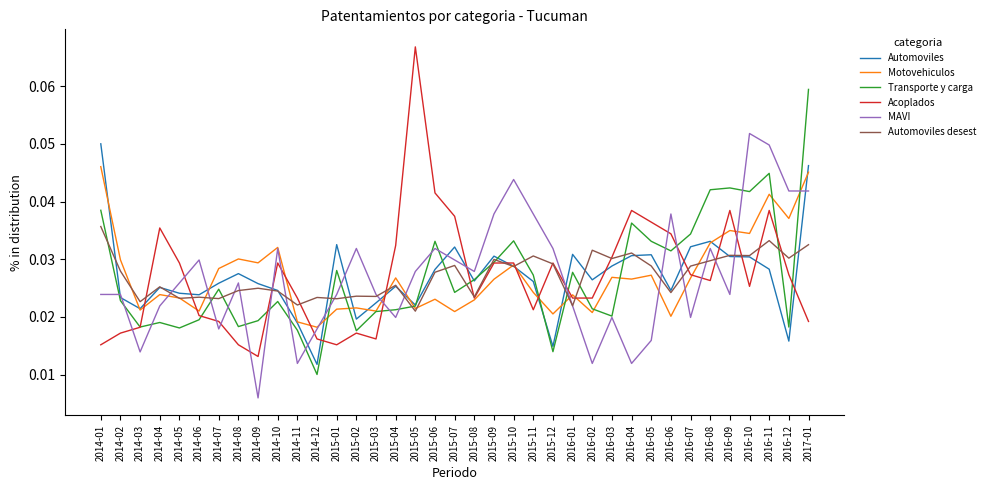

What are all the series names shown in the legend?

Automoviles, Motovehiculos, Transporte y carga, Acoplados, MAVI, Automoviles desest